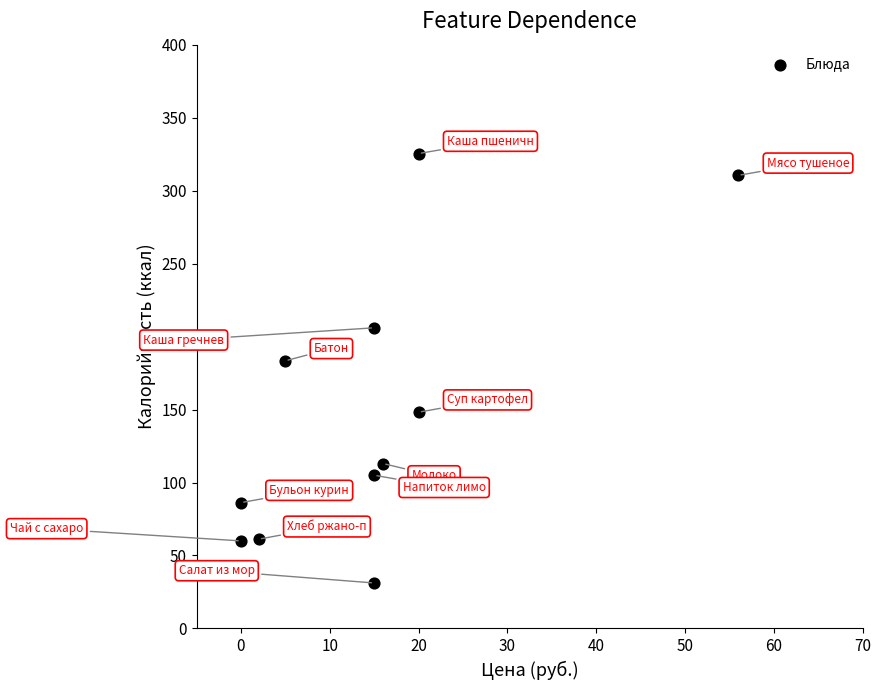

What Y value in the scatter plot is closest to 178?

183.4